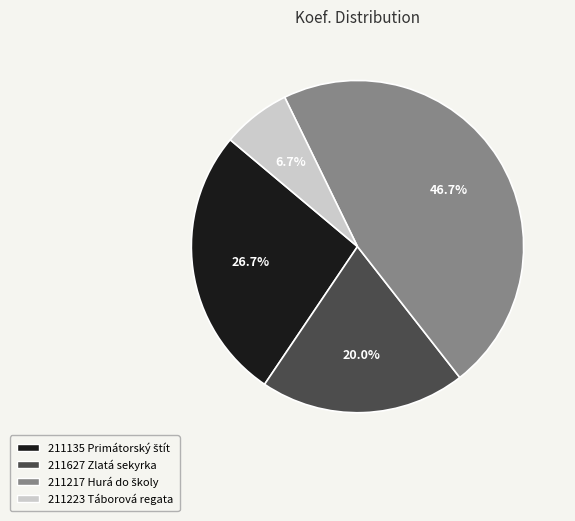

Between 211223 Táborová regata and 211627 Zlatá sekyrka, which is larger?

211627 Zlatá sekyrka